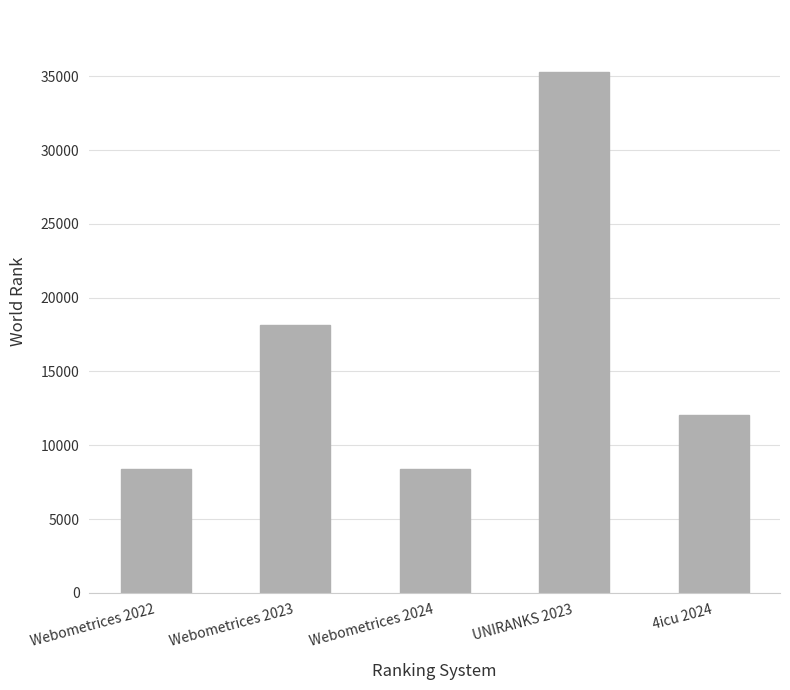

What is the minimum value shown in the chart?

8401